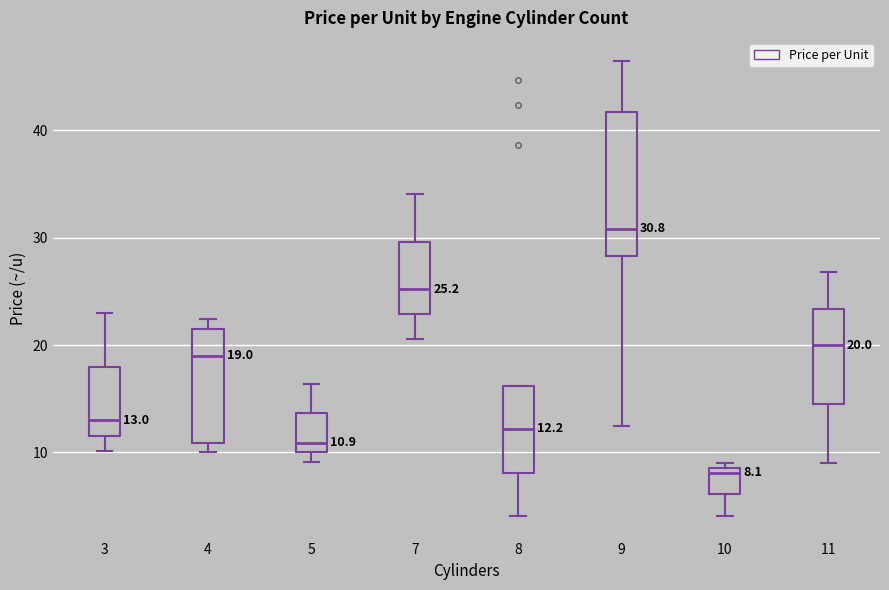

Which box is the tallest, from its lower edge to its upper edge?

9